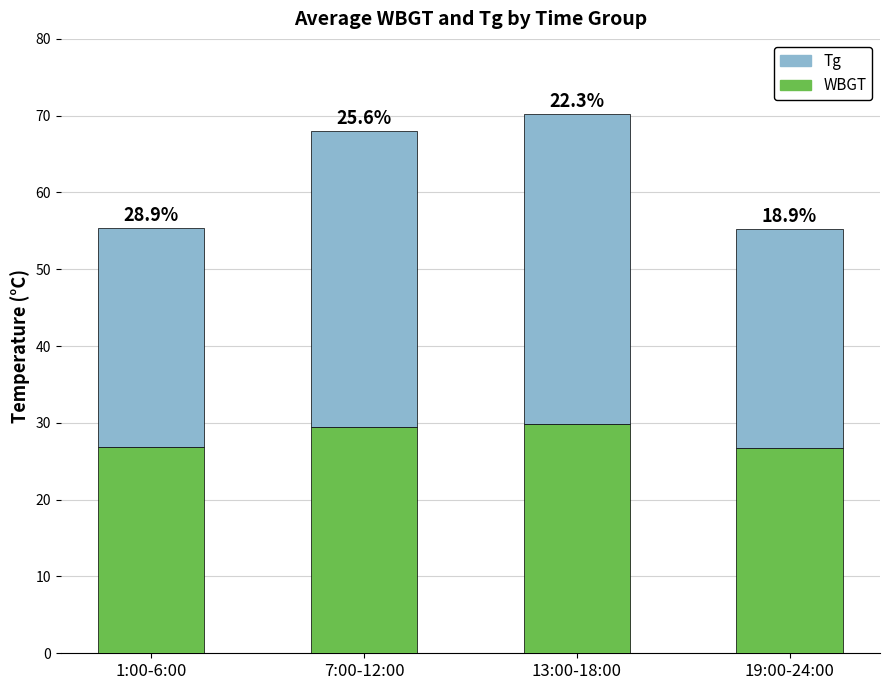

What are all the series names shown in the legend?

Tg, WBGT